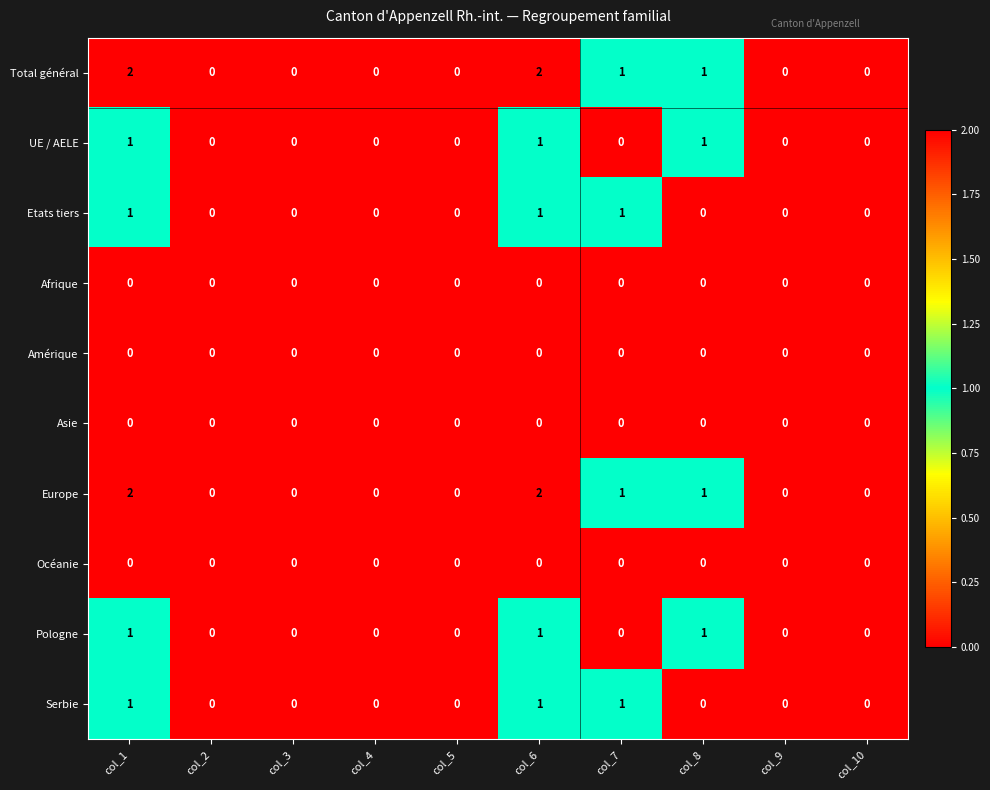

How many categories are shown in the chart?

10